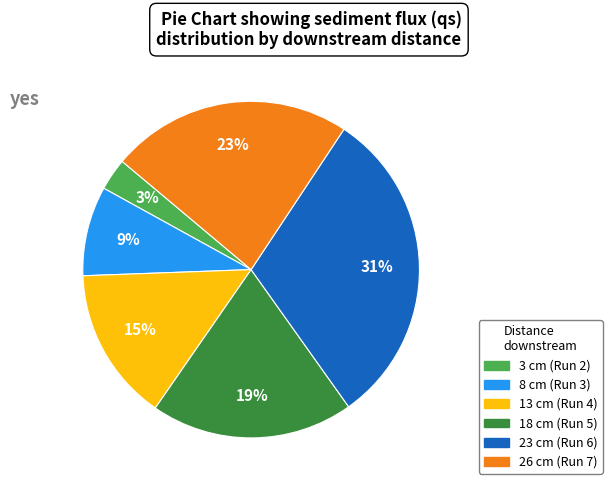

To the nearest percent, what percentage of the pie is 23 cm (Run 6)?

31%